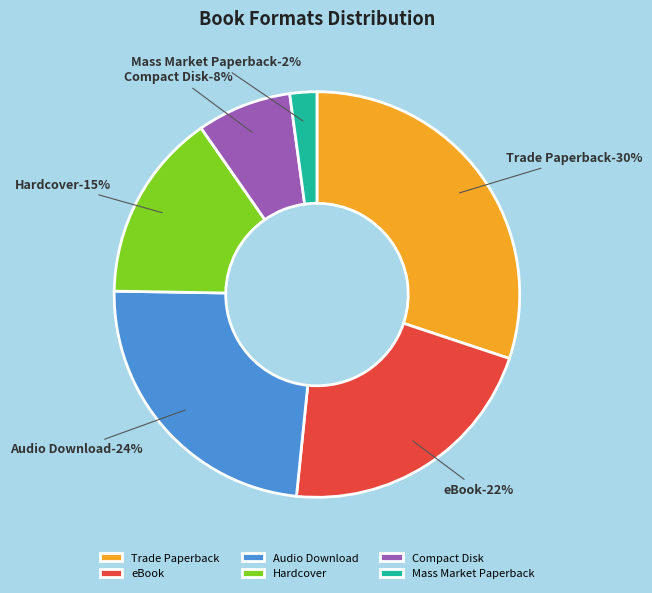

Is it true that Hardcover is 15% of the pie?

True